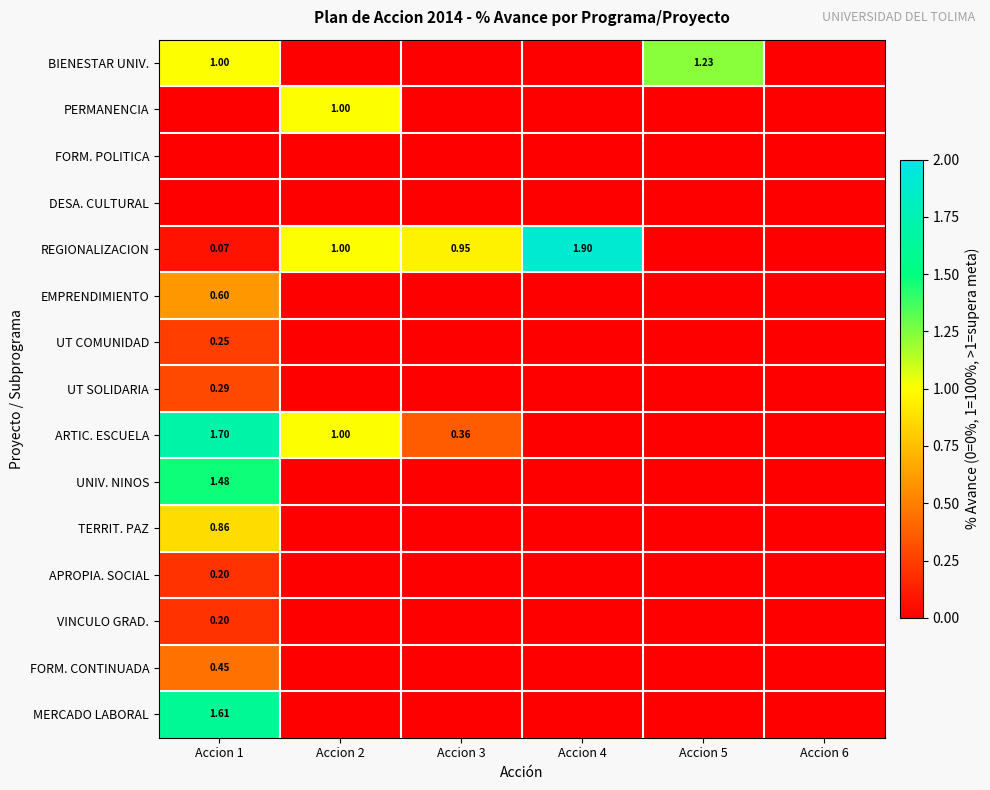

Is the value of ARTIC. ESCUELA at Accion 1 greater than the value of BIENESTAR UNIV. at Accion 1?

Yes